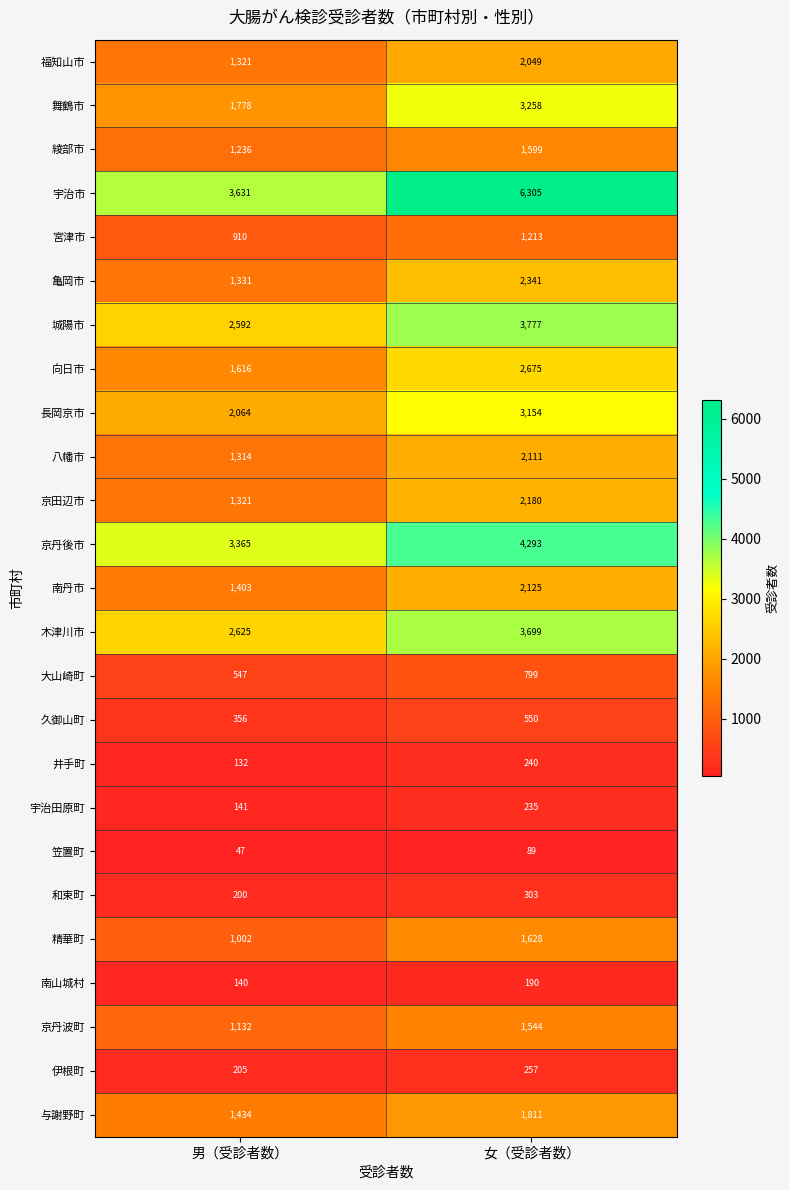

Which category has the lowest value across all series?

男（受診者数）